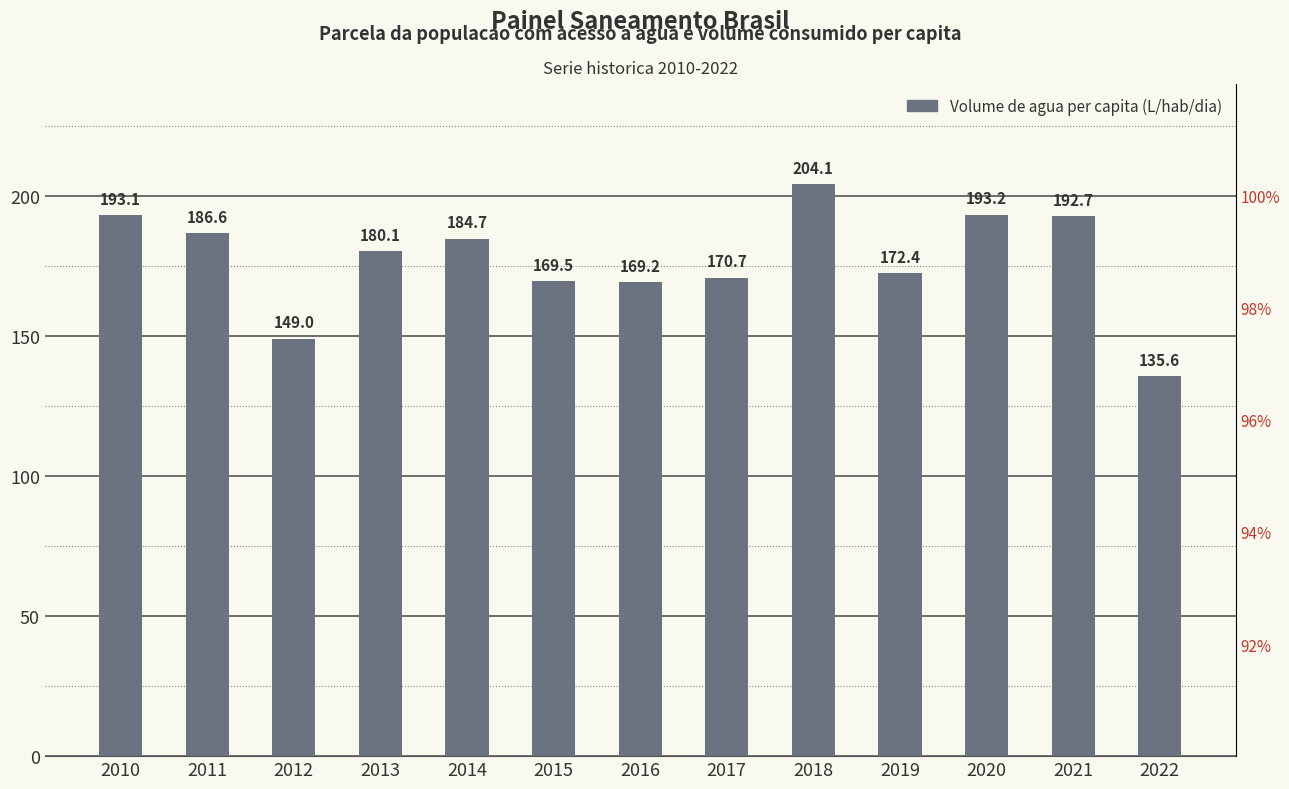

What is the difference between the maximum and second lowest values in the Parcela da populacao com agua (%) series?

3.9